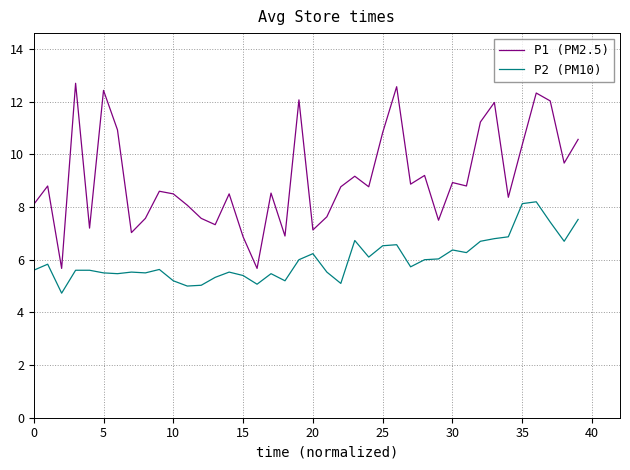

Which series has the largest total across all categories?

P1 (PM2.5)